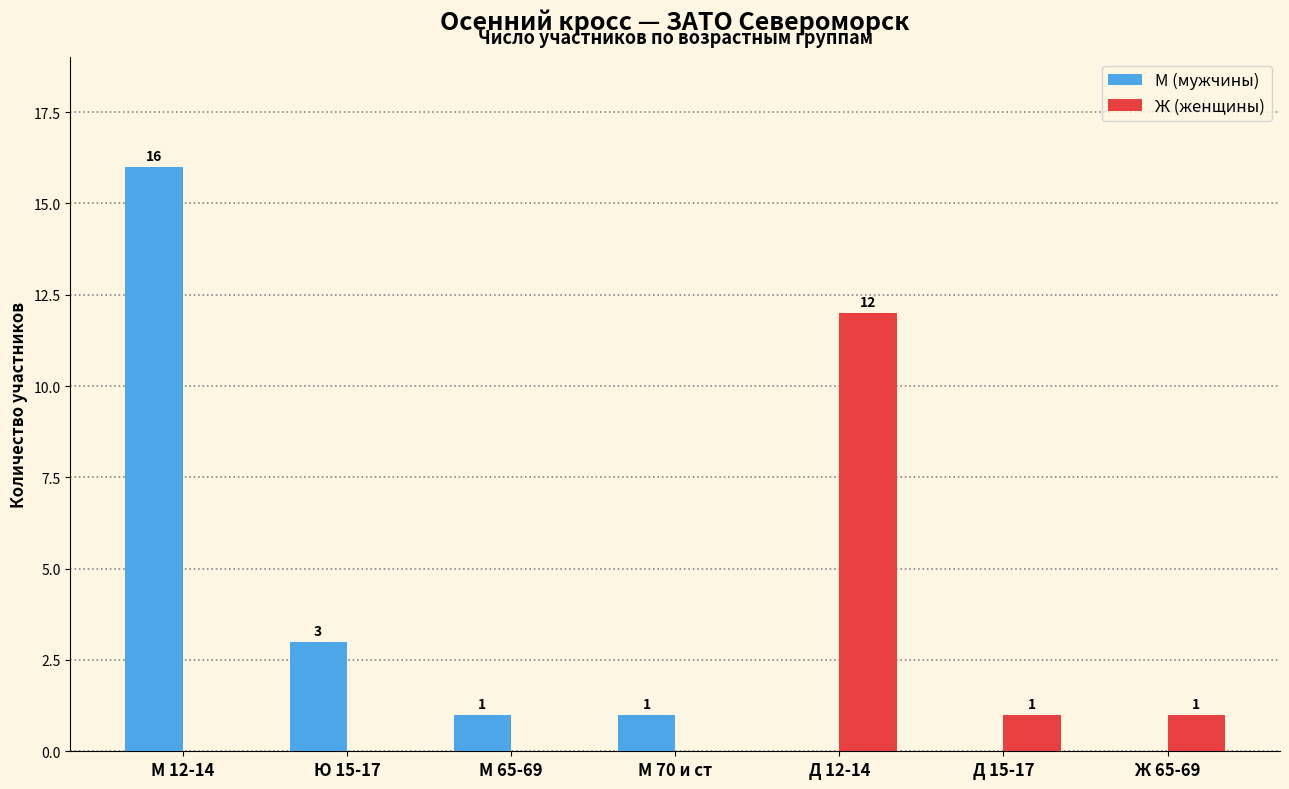

Reading right to left, list all the values displayed in this chart.

М (мужчины): Ж 65-69=0	Д 15-17=0	Д 12-14=0	М 70 и ст=1	М 65-69=1	Ю 15-17=3	М 12-14=16
Ж (женщины): Ж 65-69=1	Д 15-17=1	Д 12-14=12	М 70 и ст=0	М 65-69=0	Ю 15-17=0	М 12-14=0